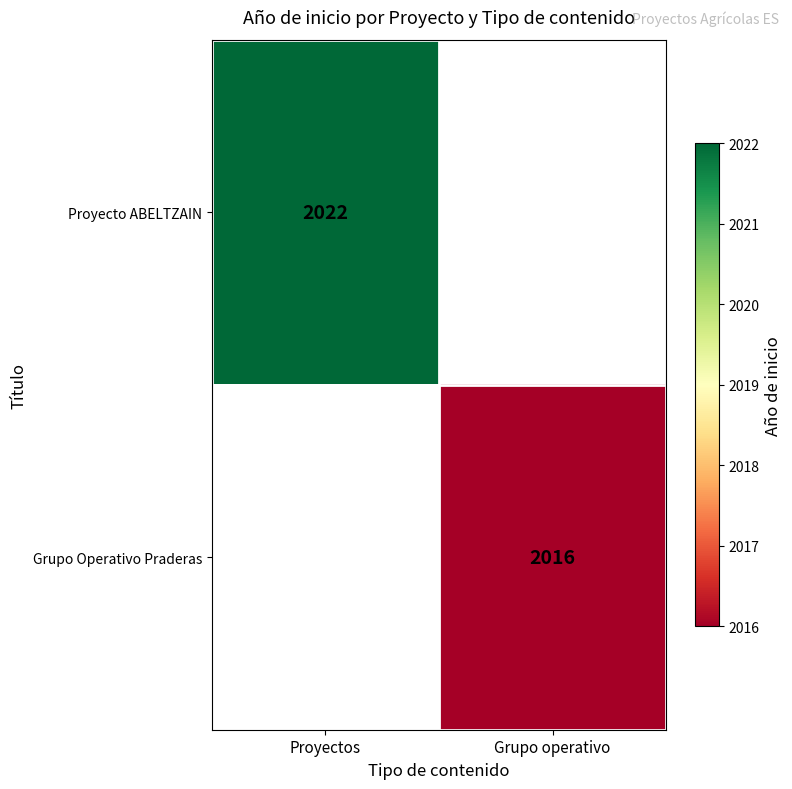

True or false: Grupo Operativo Praderas has a value of 583 at Grupo operativo.

False